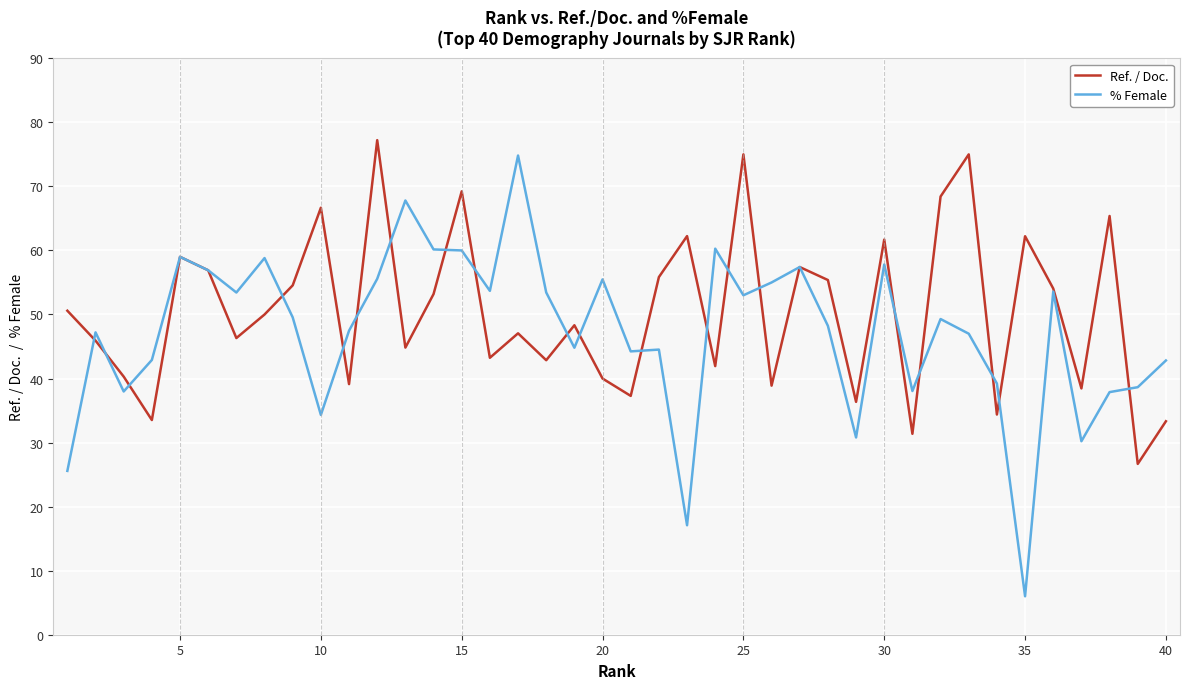

Rank the series by their average value, from lowest to highest.

% Female, Ref. / Doc.